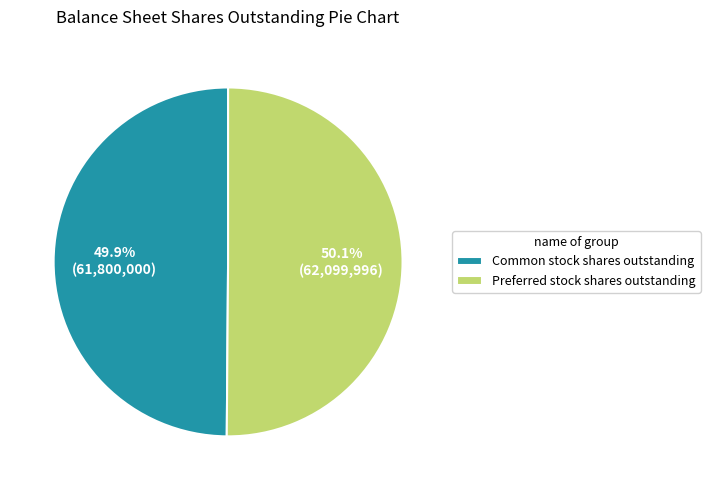

Does any single category account for the majority?

Yes